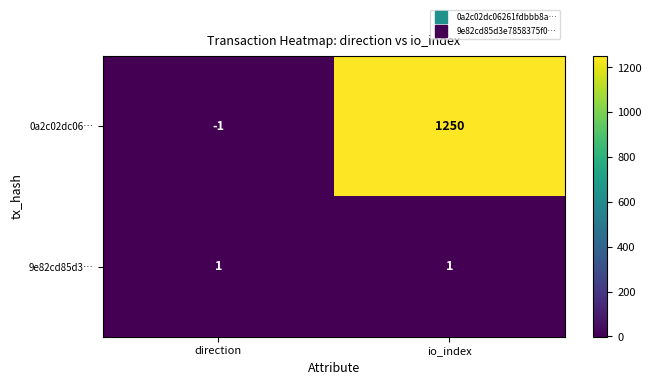

True or false: 9e82cd85d3… has a value of 0 at io_index.

False